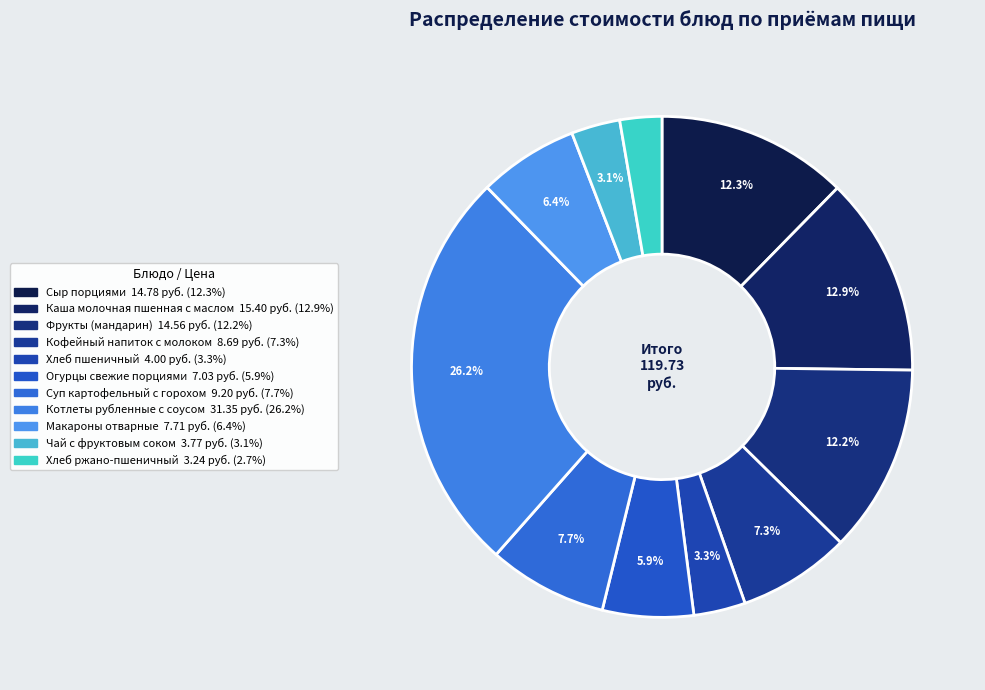

Which has a higher value, Суп картофельный с горохом or Хлеб пшеничный?

Суп картофельный с горохом